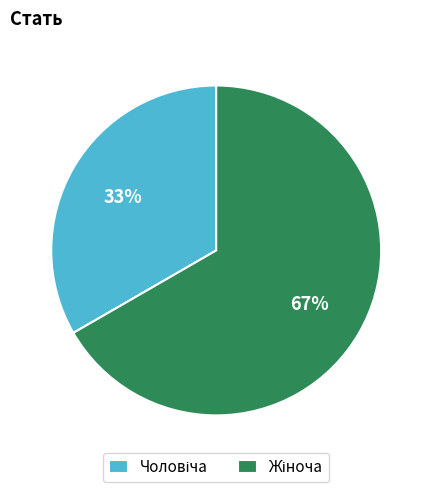

To the nearest percent, what is the average slice percentage?

50%